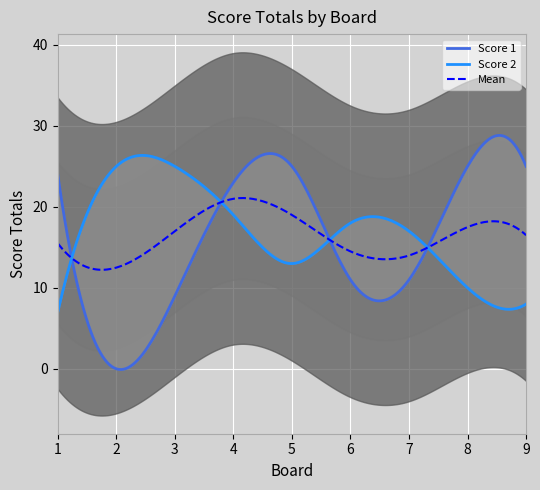

Is it true that Score 2 equals 17 at 8?

False